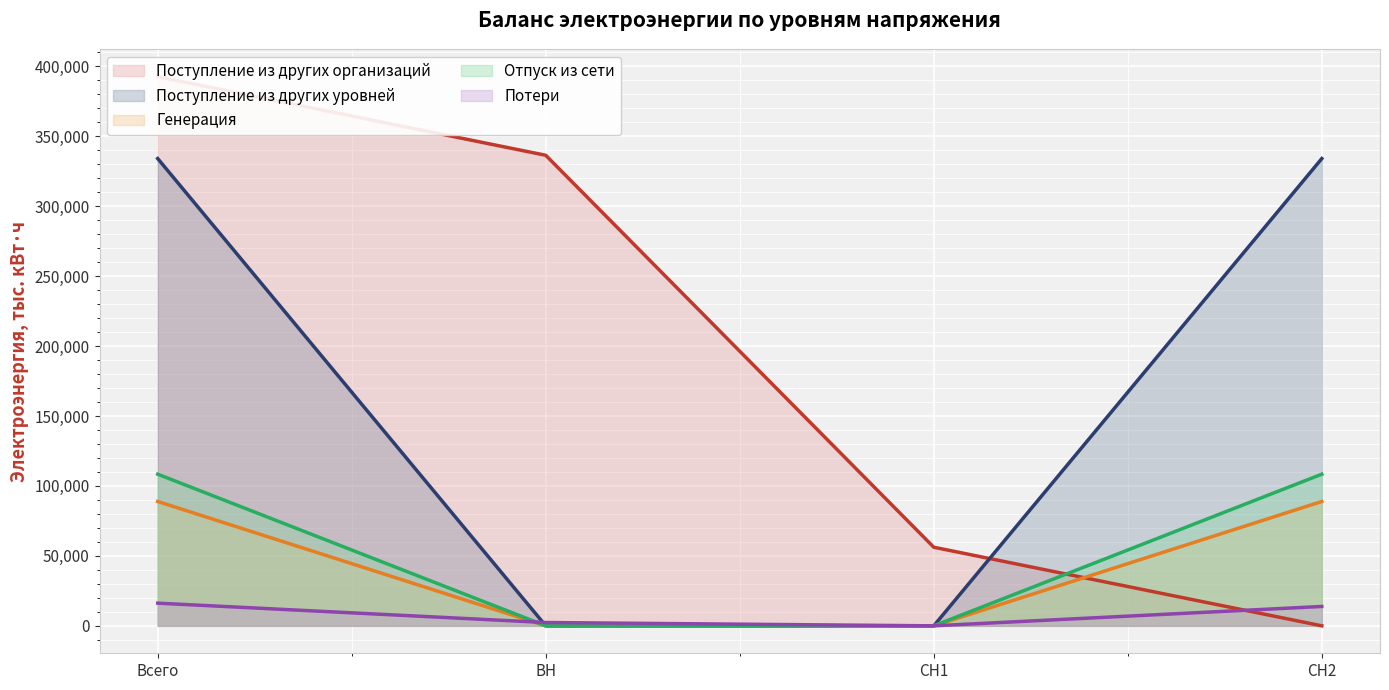

What is the difference between the Потери values at Всего and ВН?

13841.3